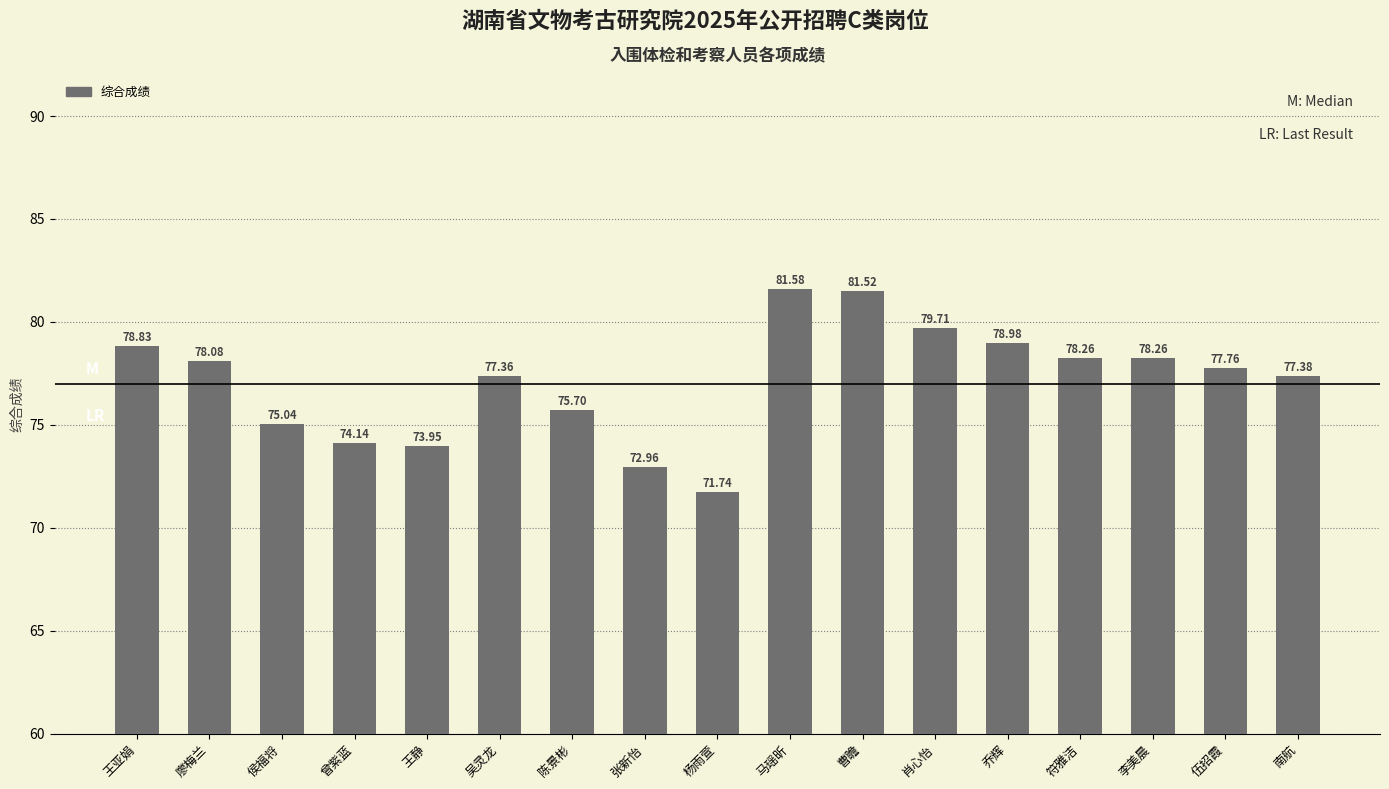

At which label does the data first exceed 77?

王亚娟